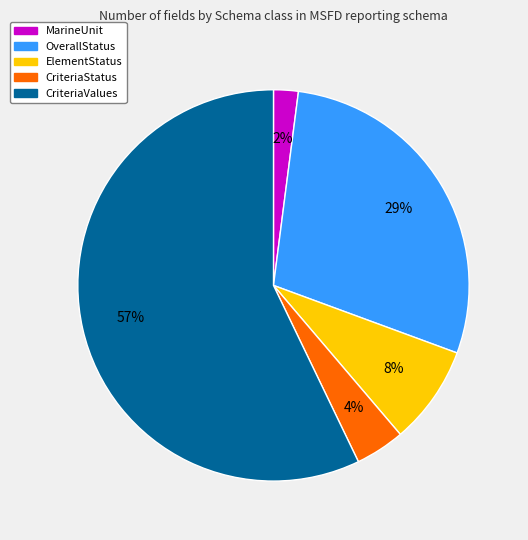

Rank the categories by value from highest to lowest.

CriteriaValues, OverallStatus, ElementStatus, CriteriaStatus, MarineUnit